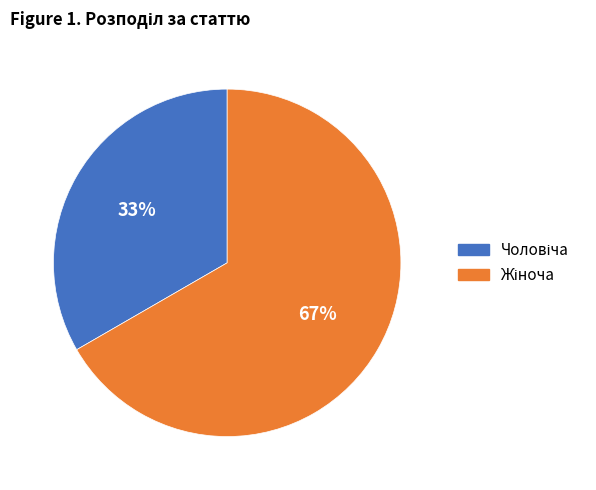

To the nearest percent, what is the average slice percentage?

50%